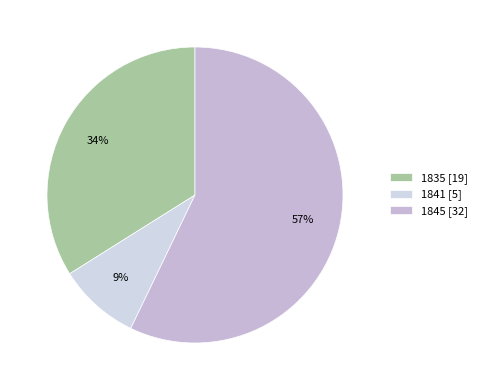

What is the change in value from 1835 to 1841?

-14